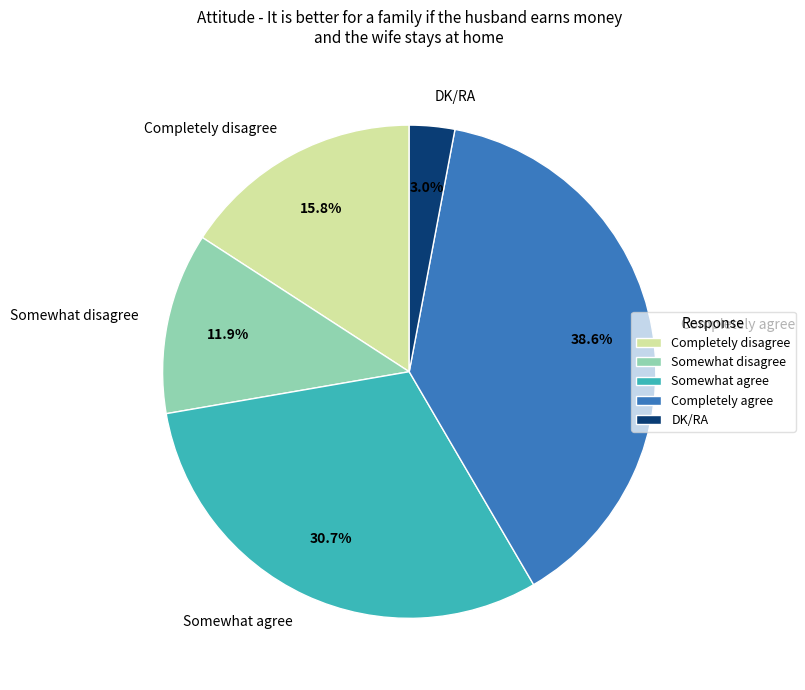

Which has a higher value, Completely disagree or Somewhat agree?

Somewhat agree